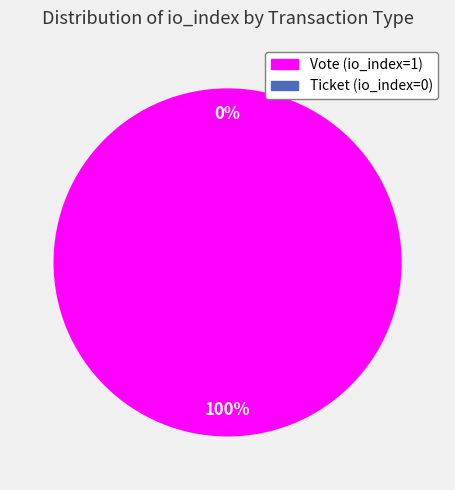

The Ticket (io_index=0) slice represents 0% of the pie. True or false?

True